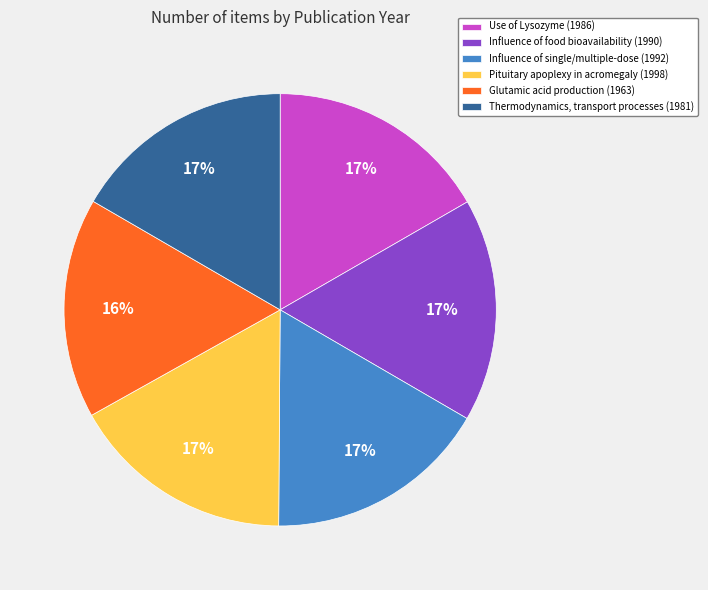

Is Use of Lysozyme (1986) the majority of the pie?

No